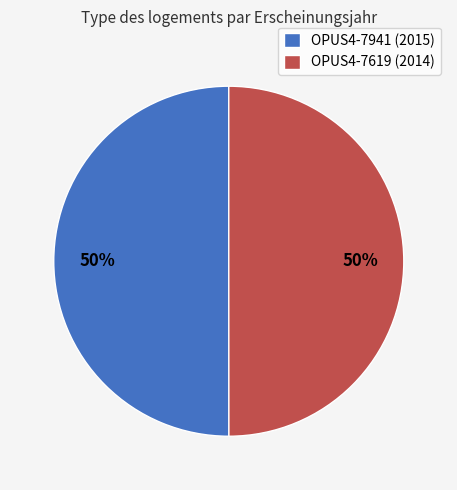

To the nearest percent, what percentage of the pie is OPUS4-7619?

50%